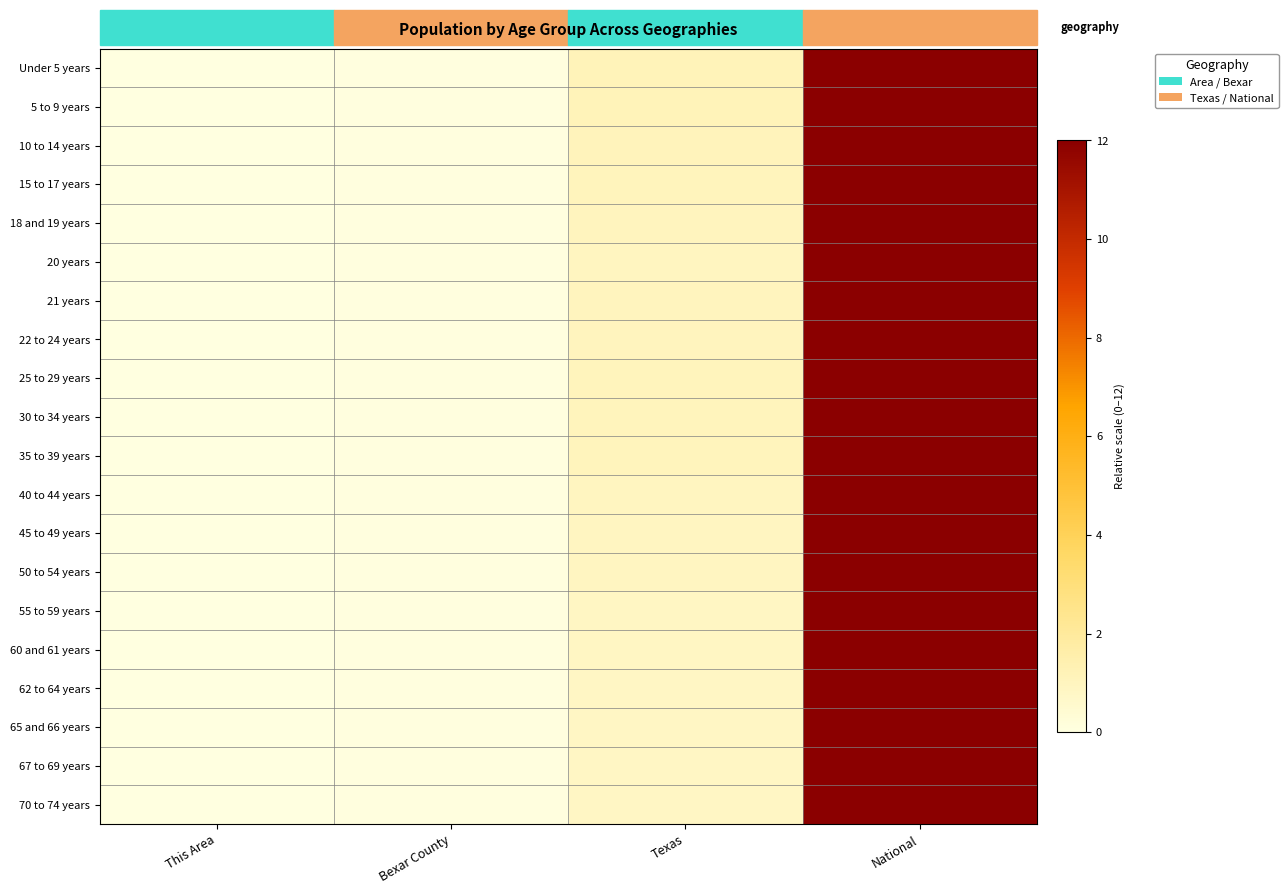

What is the total value across all series at Texas?

19.4